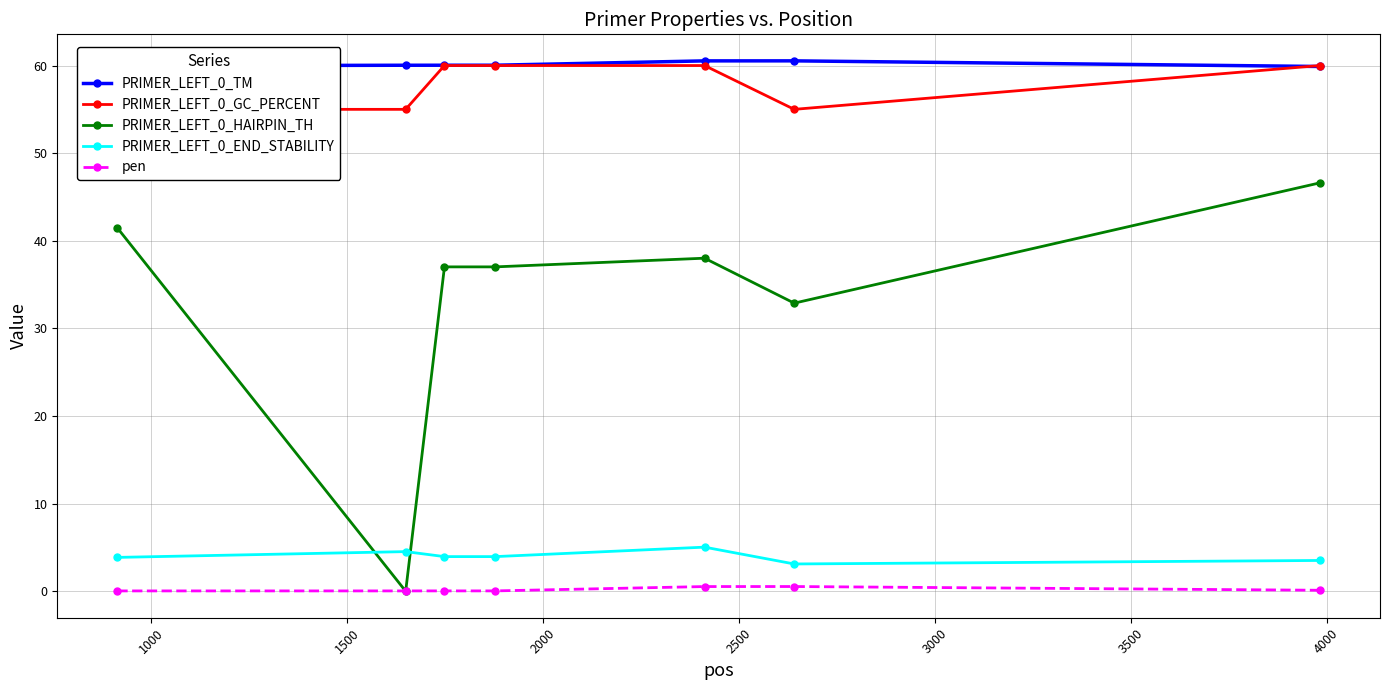

True or false: PRIMER_LEFT_0_HAIRPIN_TH and PRIMER_LEFT_0_TM cross at least once.

False